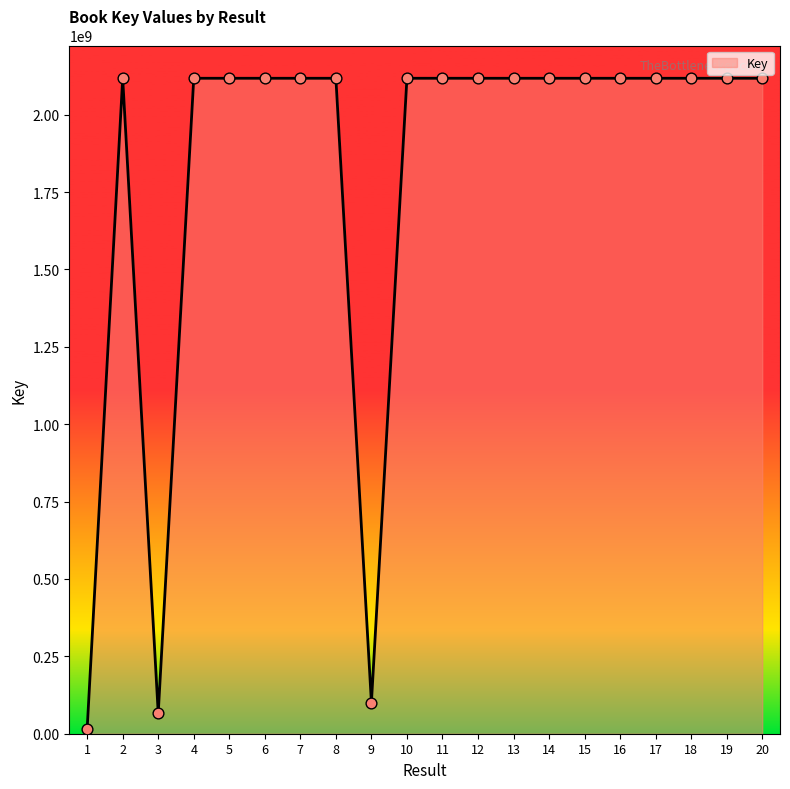

What is the ratio of the value at 6 to the value at 19?

1.0